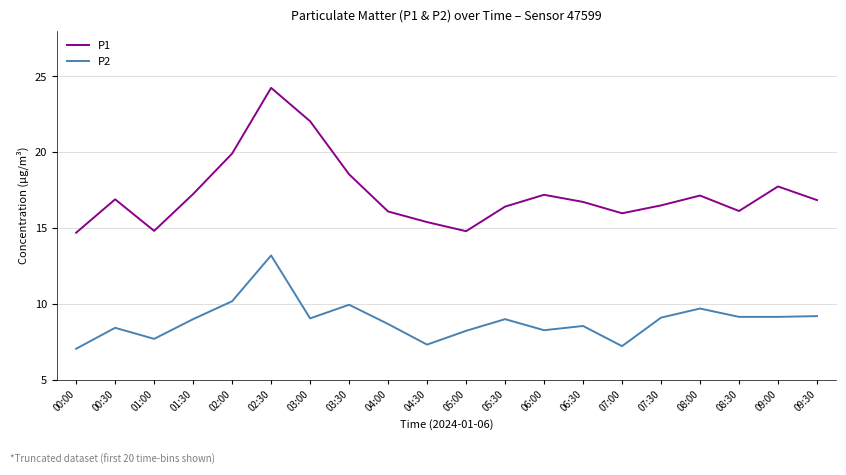

True or false: P2 and P1 cross at least once.

False